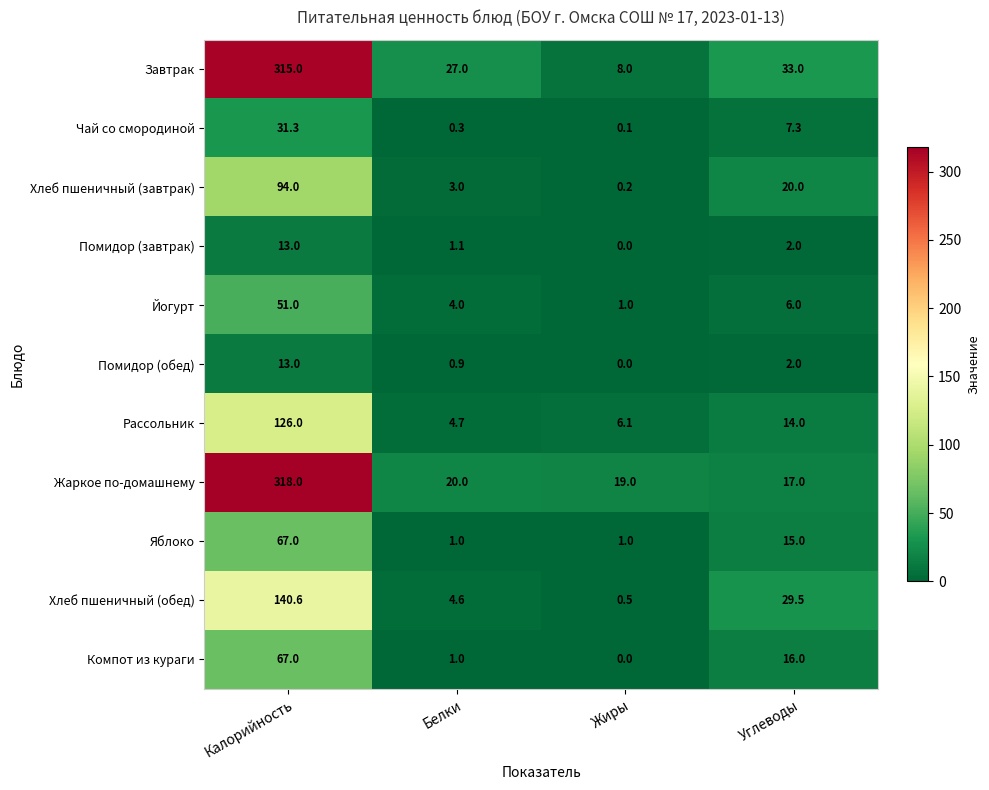

Rank the categories by Рассольник value from lowest to highest.

Белки, Жиры, Углеводы, Калорийность